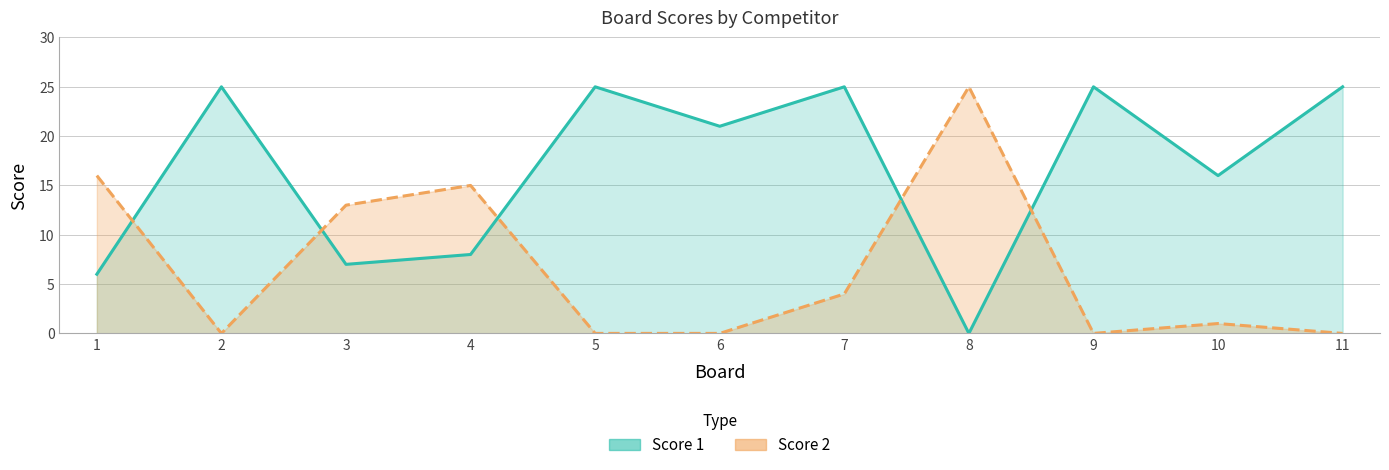

Reading right to left, list all the values displayed in this chart.

Score 1: 25	16	25	0	25	21	25	8	7	25	6
Score 2: 0	1	0	25	4	0	0	15	13	0	16